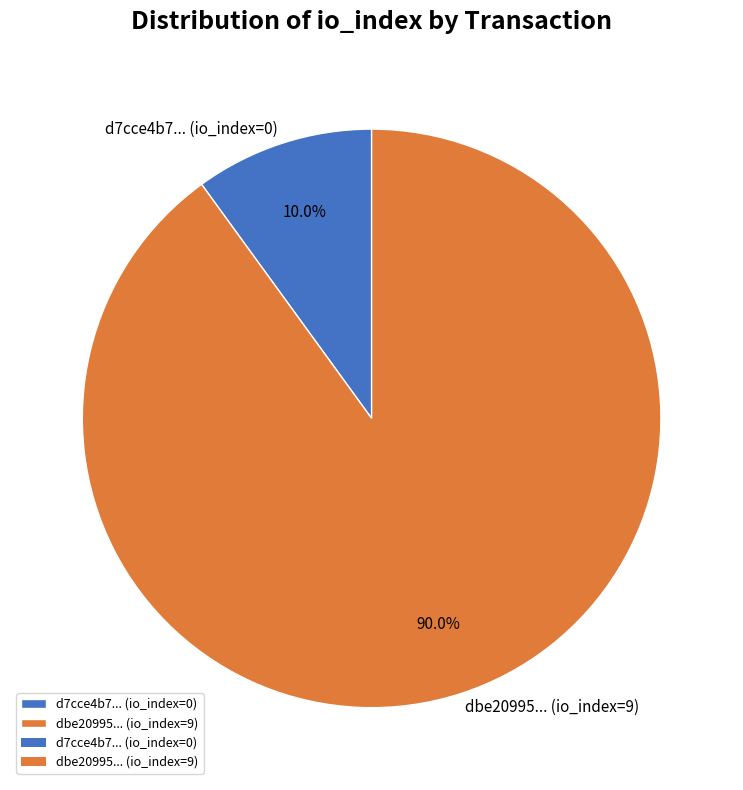

What is the largest slice in the pie chart?

dbe20995... (io_index=9)